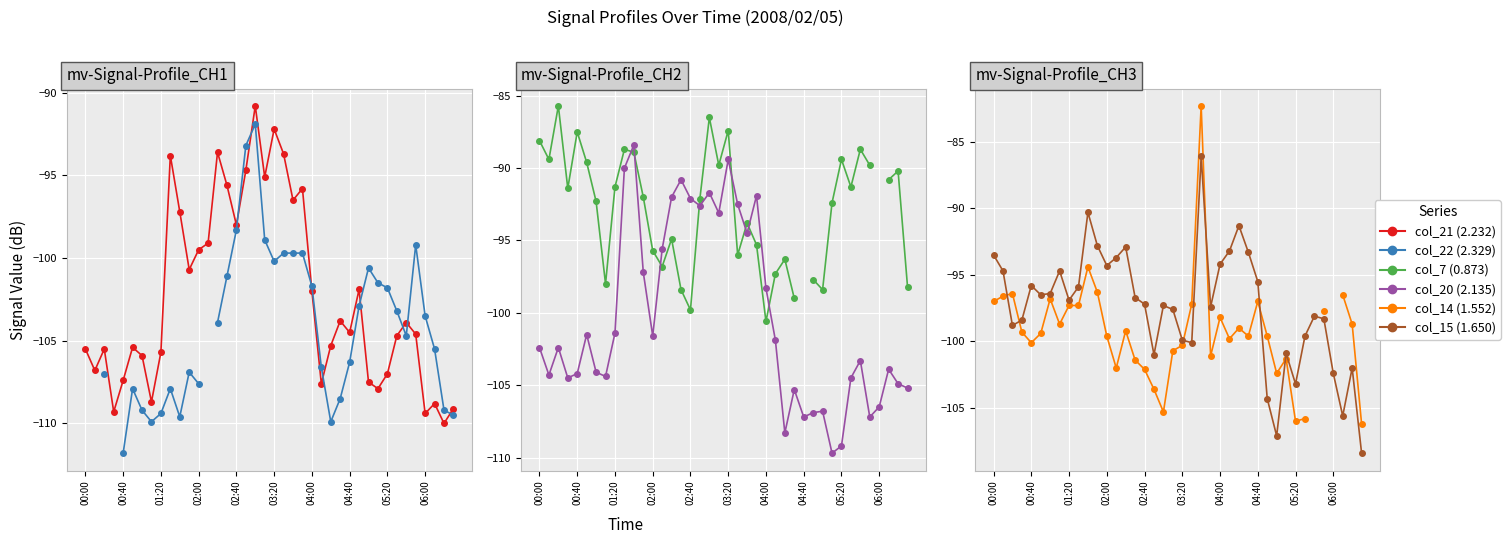

True or false: col_15 (1.650) and col_22 (2.329) intersect in this chart.

True